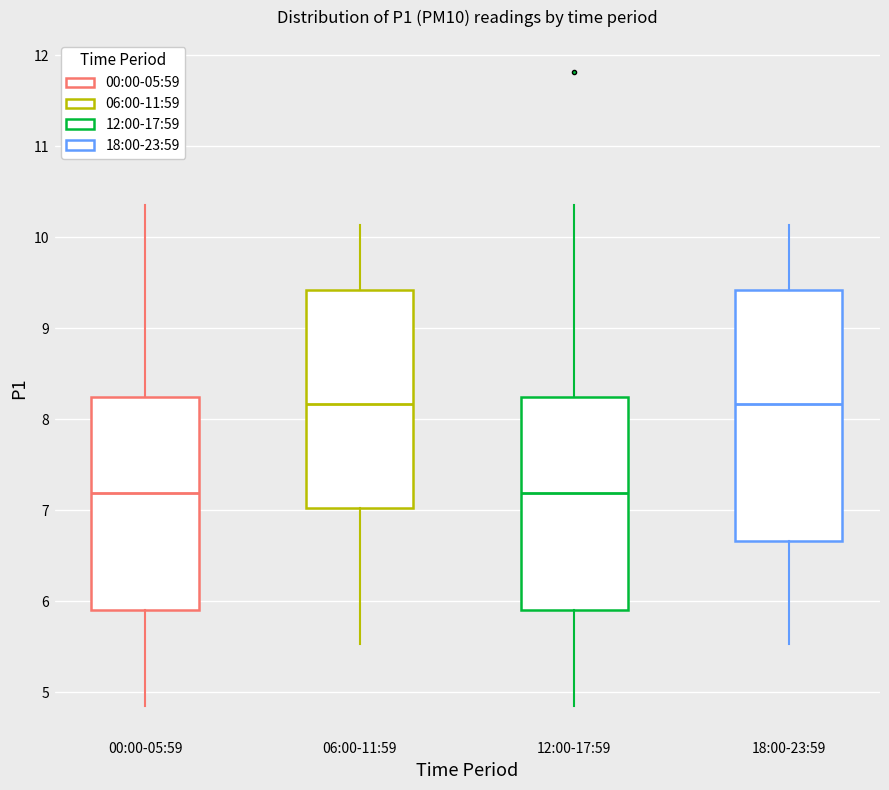

Reading left to right, transcribe this box plot: for each box, give where its median line is, the range the box spans, and where its two whiskers end, as read against the y-axis. The values are not printed on the chart, so give them approximately, as read against the axis.

00:00-05:59: median 7.2, box 5.9 to 8.2, whiskers 4.9 to 10.4
06:00-11:59: median 8.2, box 7.0 to 9.4, whiskers 5.5 to 10.1
12:00-17:59: median 7.2, box 5.9 to 8.2, whiskers 4.9 to 10.4
18:00-23:59: median 8.2, box 6.7 to 9.4, whiskers 5.5 to 10.1